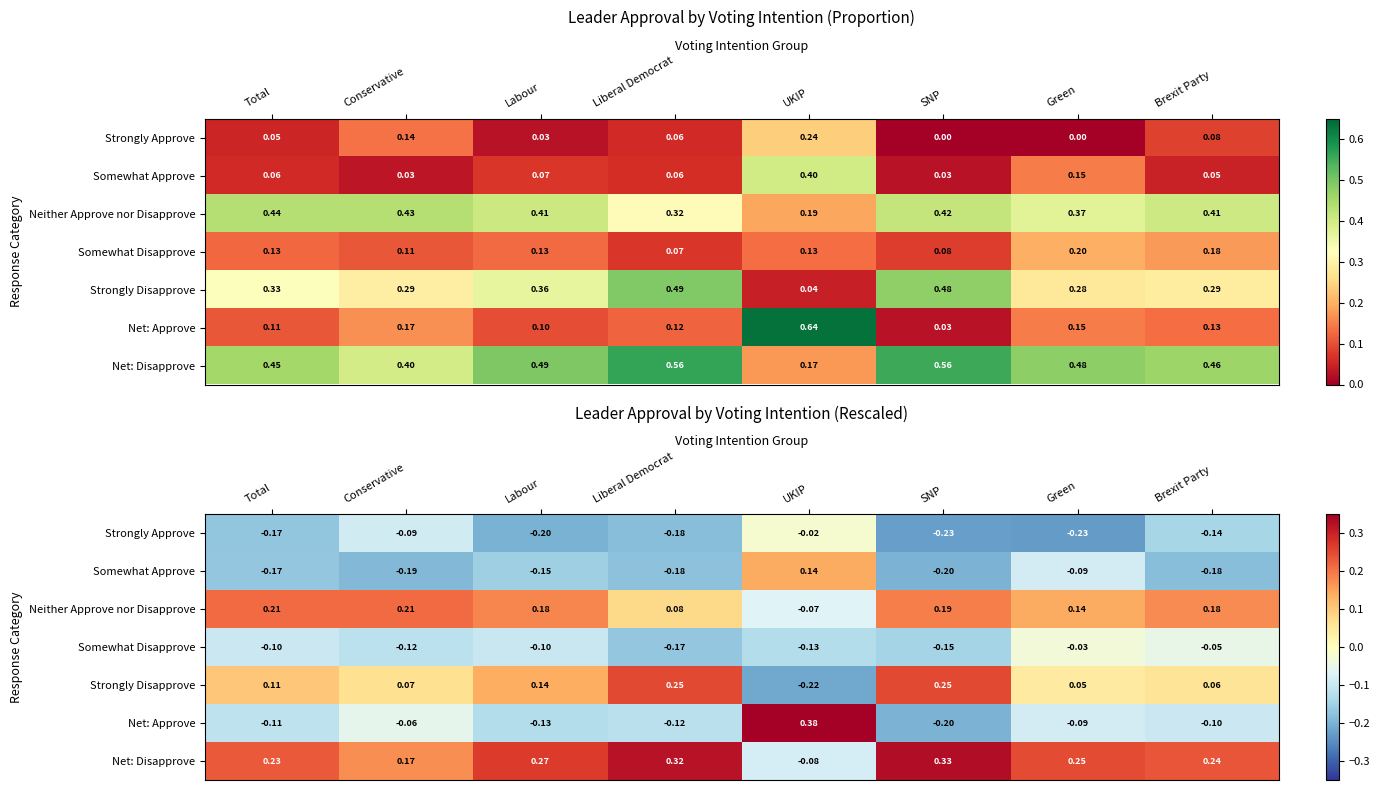

Which series has the largest range (max minus min)?

Net: Approve